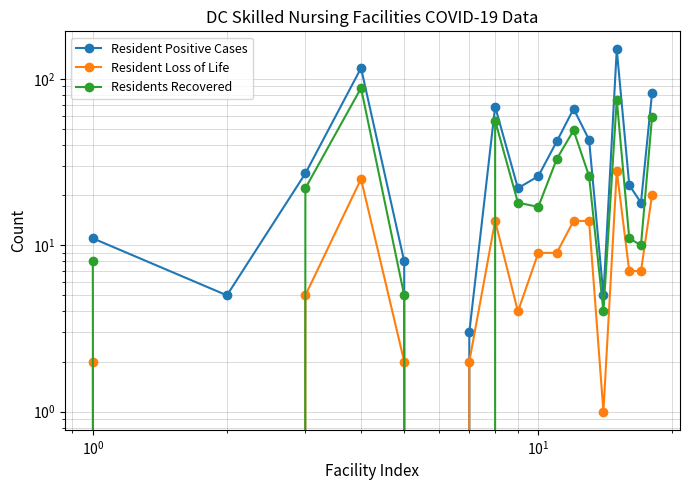

Reading right to left, transcribe all the data shown in this chart.

Resident Positive Cases: 82	18	23	150	5	43	66	42	26	22	68	3	0	8	116	27	5	11
Resident Loss of Life: 20	7	7	28	1	14	14	9	9	4	14	2	0	2	25	5	0	2
Residents Recovered: 59	10	11	75	4	26	49	33	17	18	56	0	0	5	88	22	0	8